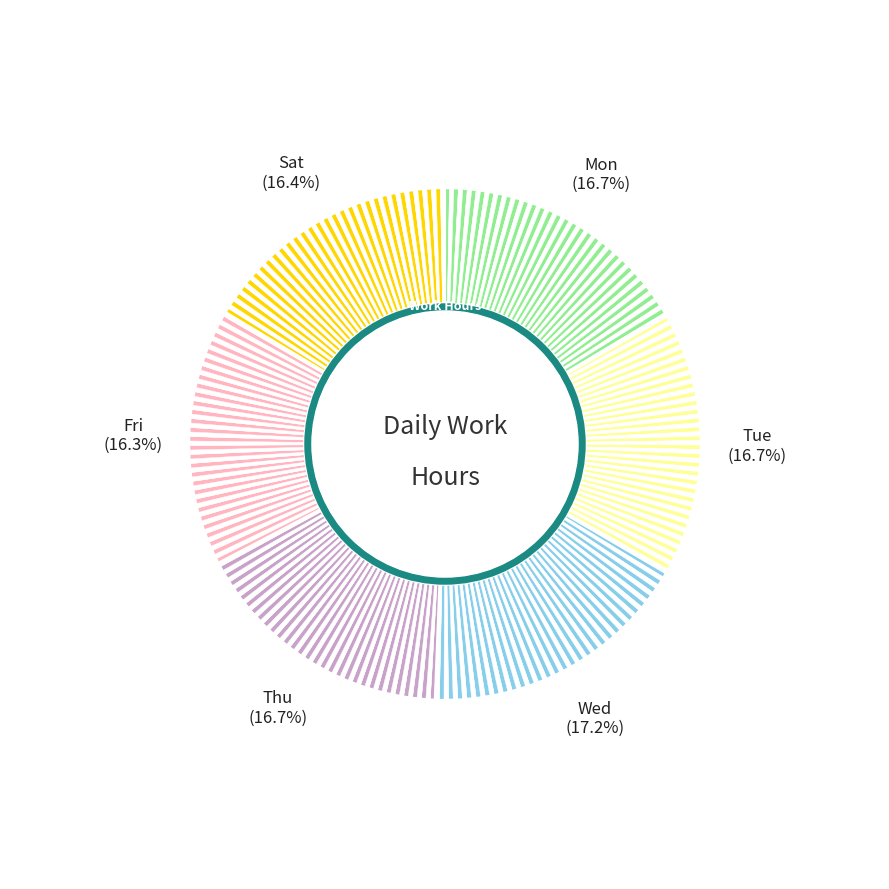

Does Sun account for over 50% of the chart?

No